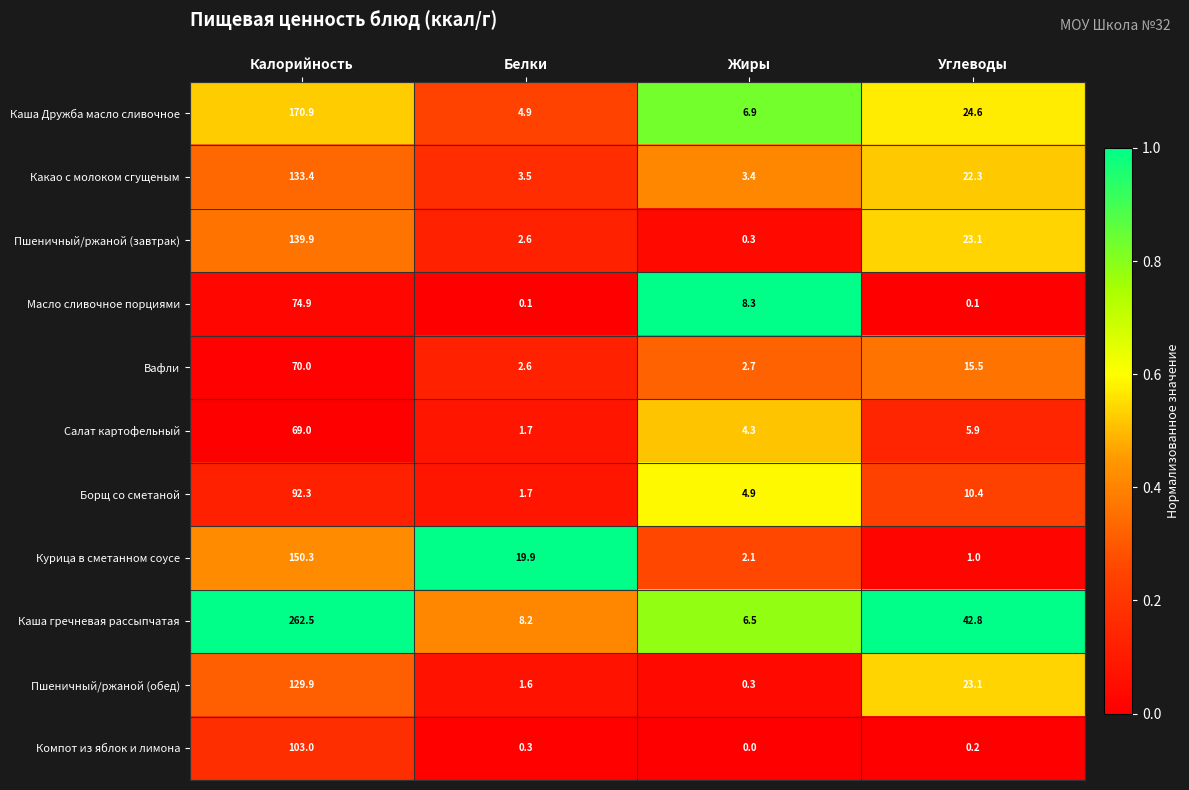

Count the number of categories in the chart.

4